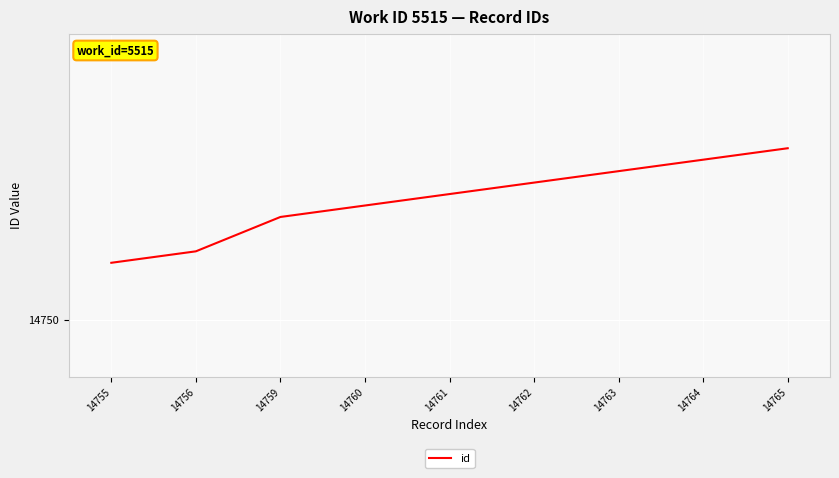

What is the difference between the maximum and second lowest values?

9